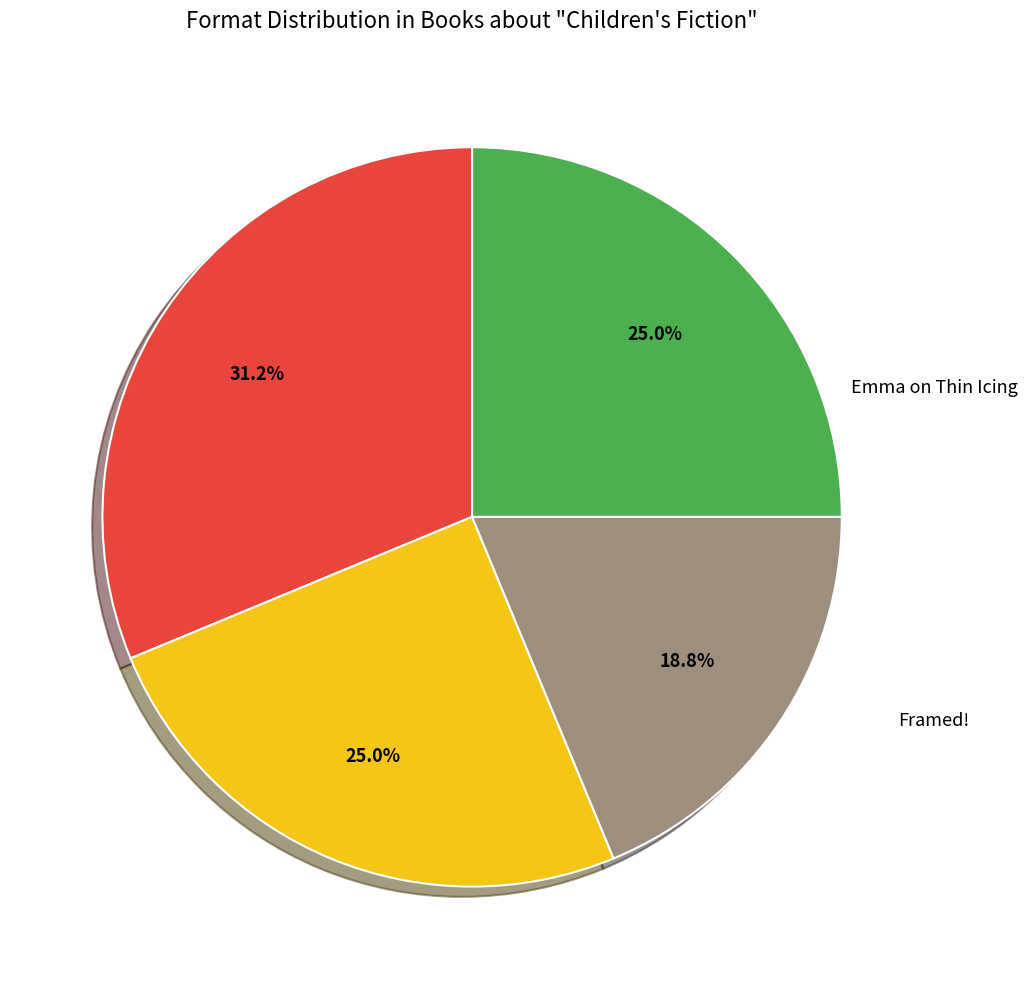

Does any single category account for the majority?

No